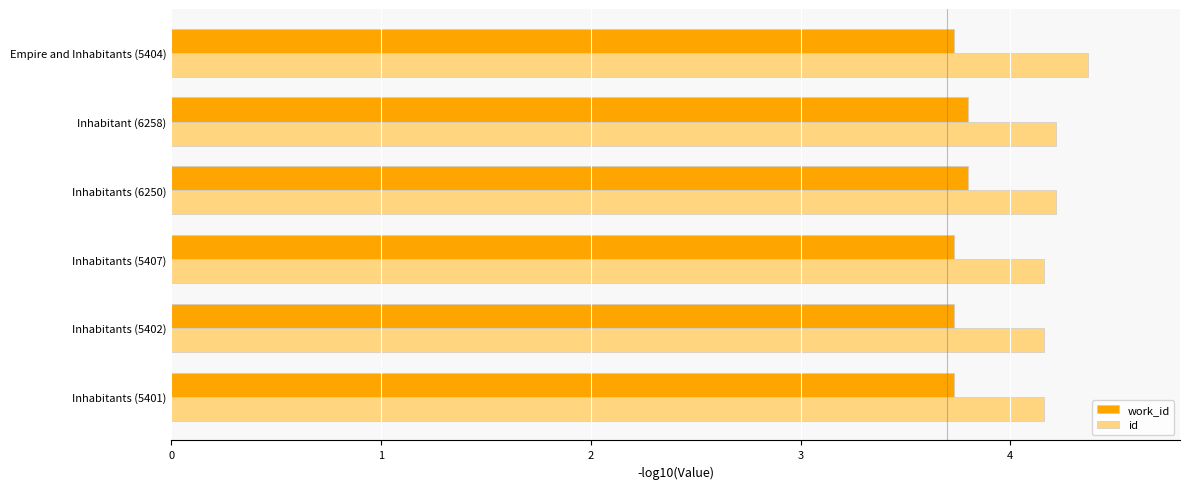

What is the spread (max minus min) of values at Inhabitants (5402)?

0.4